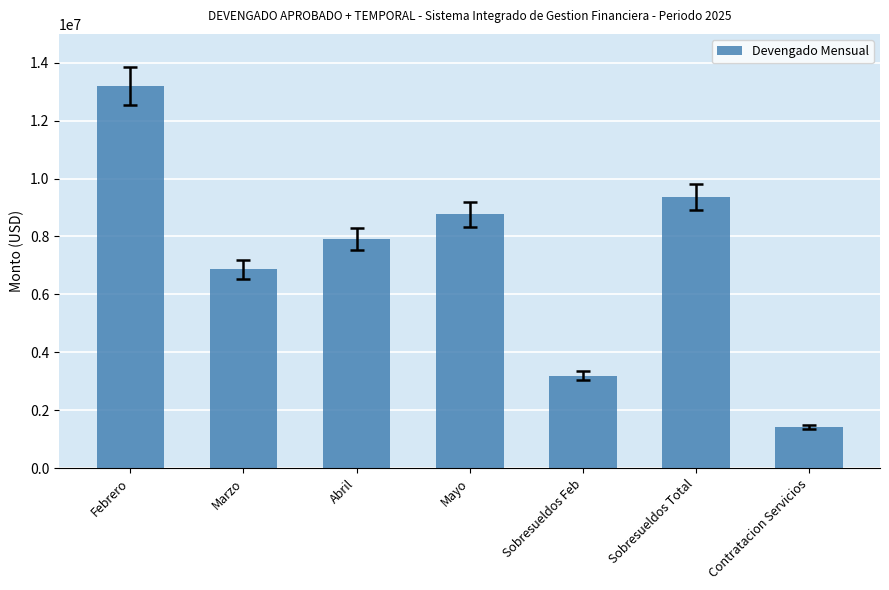

Count the number of data series in this chart.

1